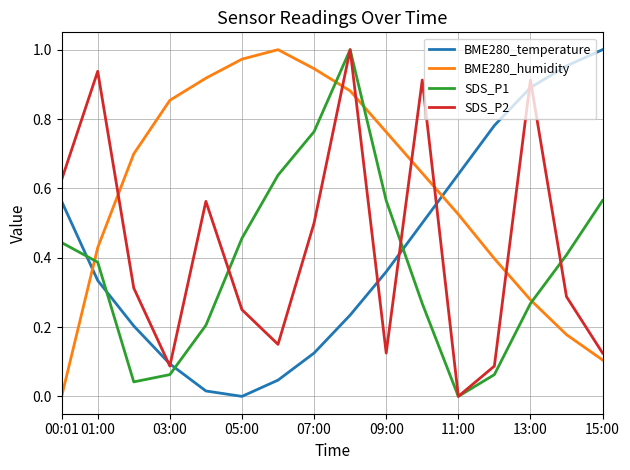

True or false: SDS_P1 and BME280_temperature cross at least once.

True